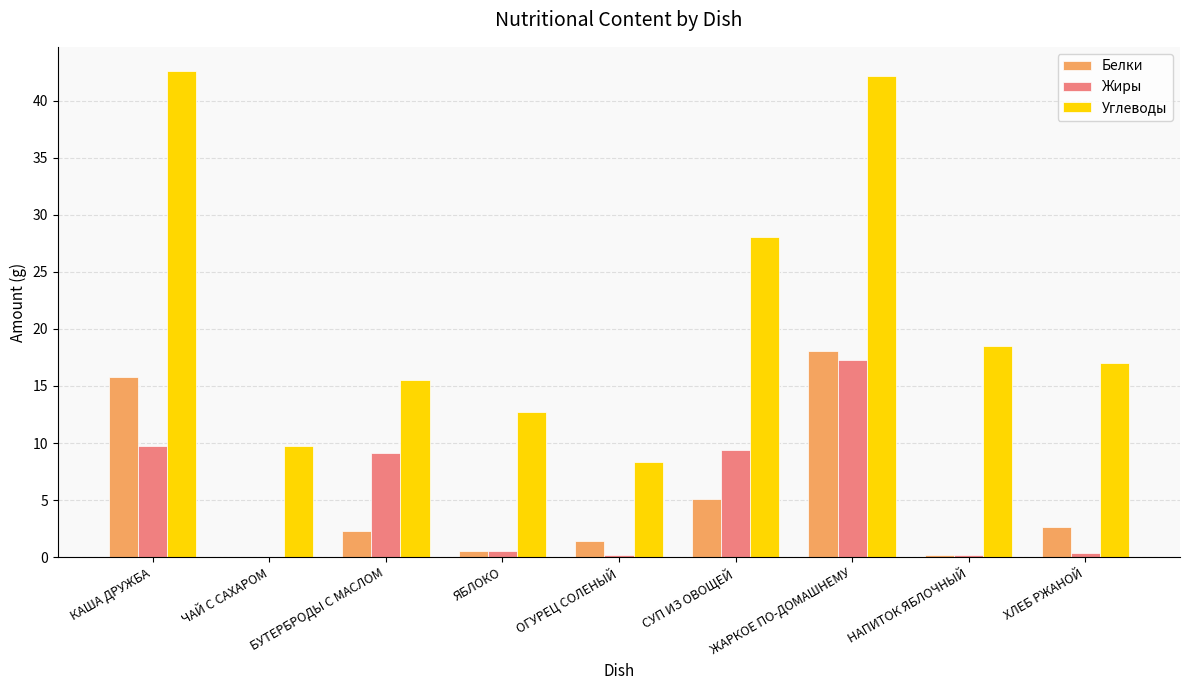

What is the sum of all Белки values?

46.0